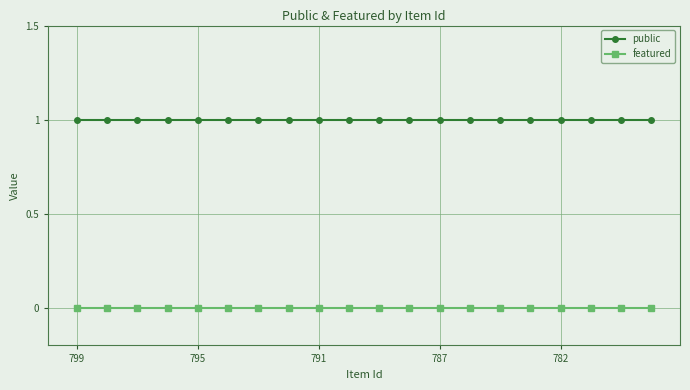

What are all the series names shown in the legend?

public, featured